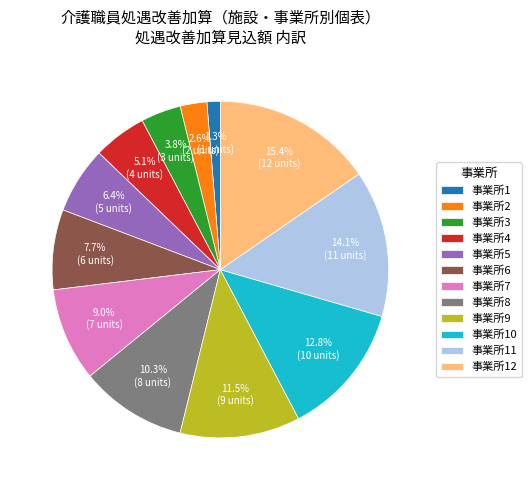

Which category has the biggest portion of the pie?

事業所12